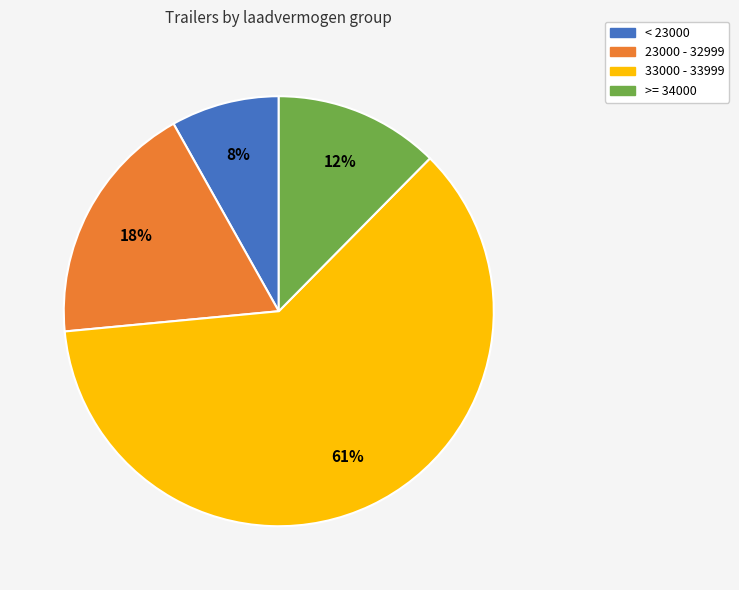

To the nearest percent, what is the average slice percentage?

25%